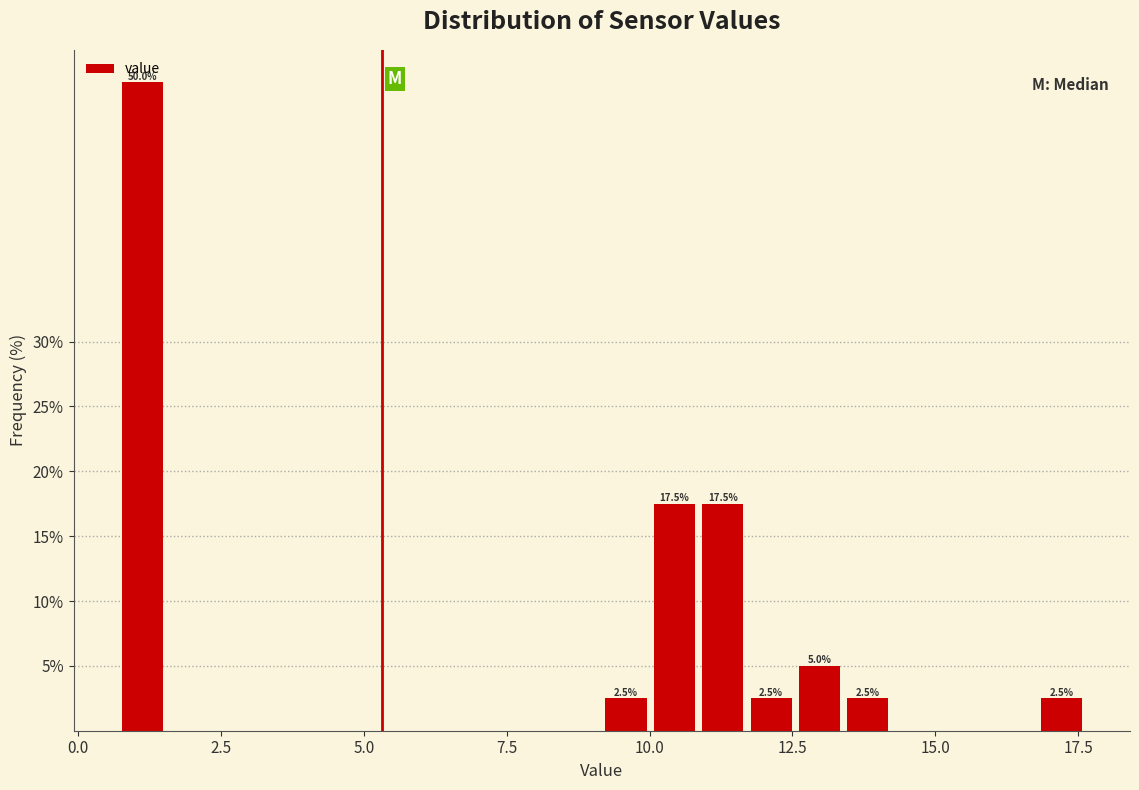

Read against the x-axis, roughly where is the centre of the tallest bar?

1.0